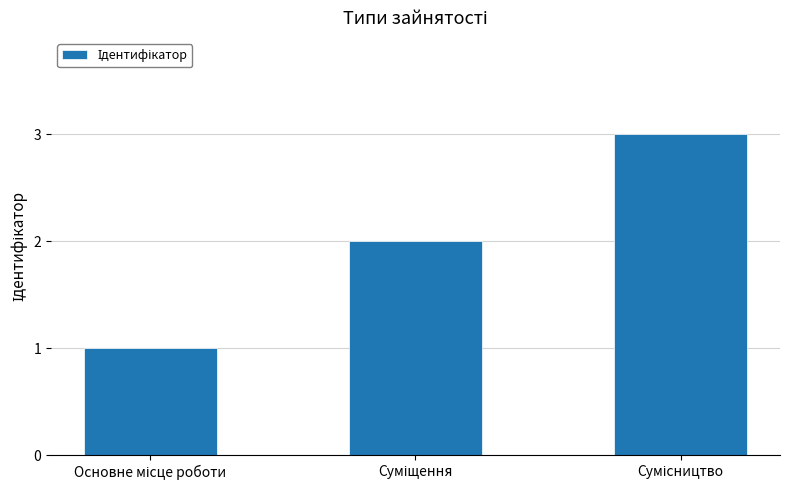

How many bars are there in total?

3